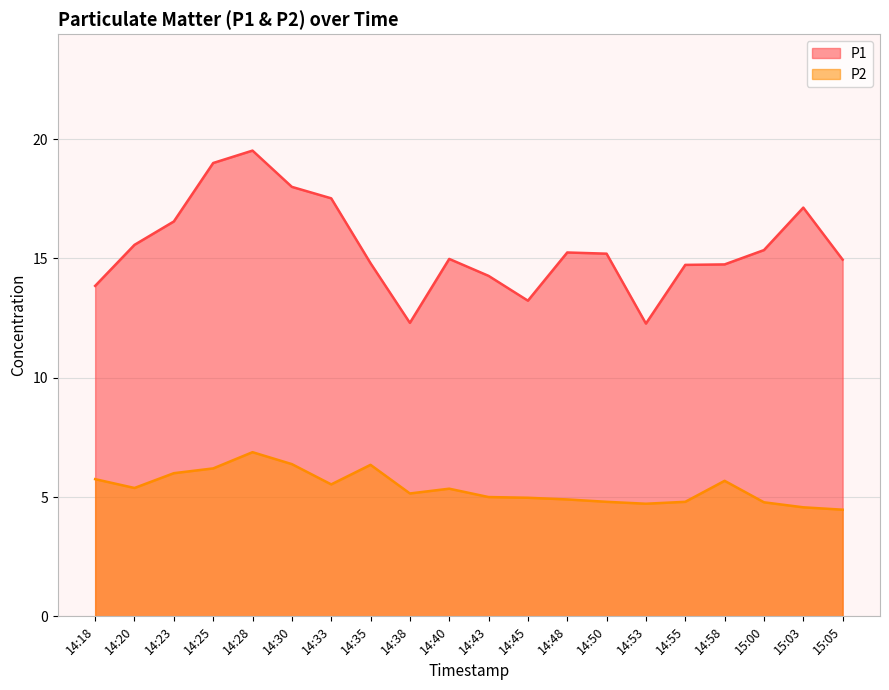

What is the label of the 17th point from the left?

14:58